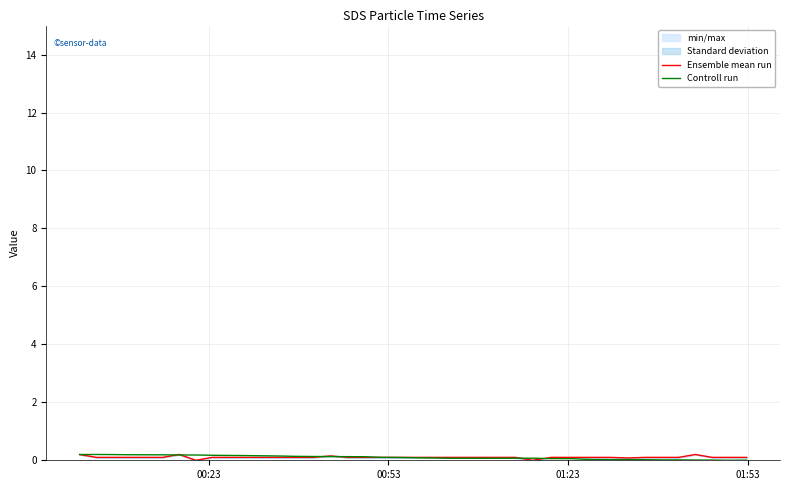

Where do Ensemble mean run and Controll run first cross each other?

00:23 and 00:53